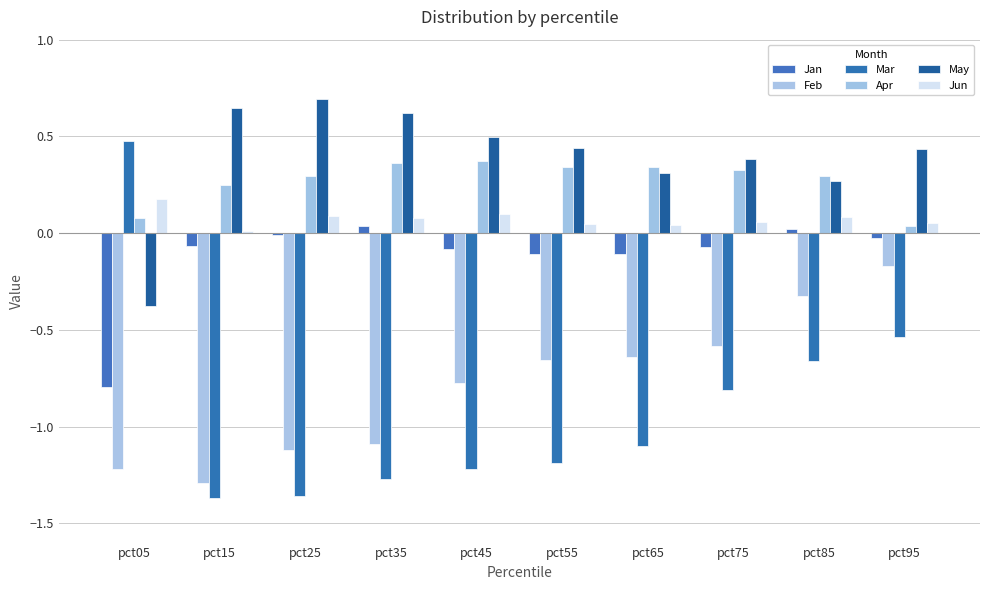

What is the total value across all series at pct35?

-1.3